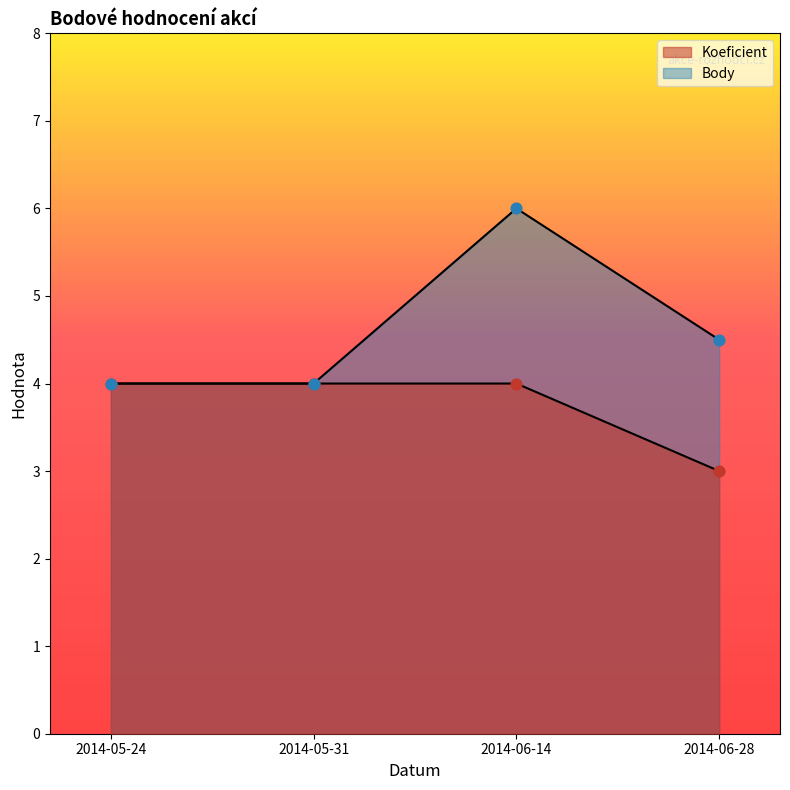

Which series has the widest spread of Y values?

Body